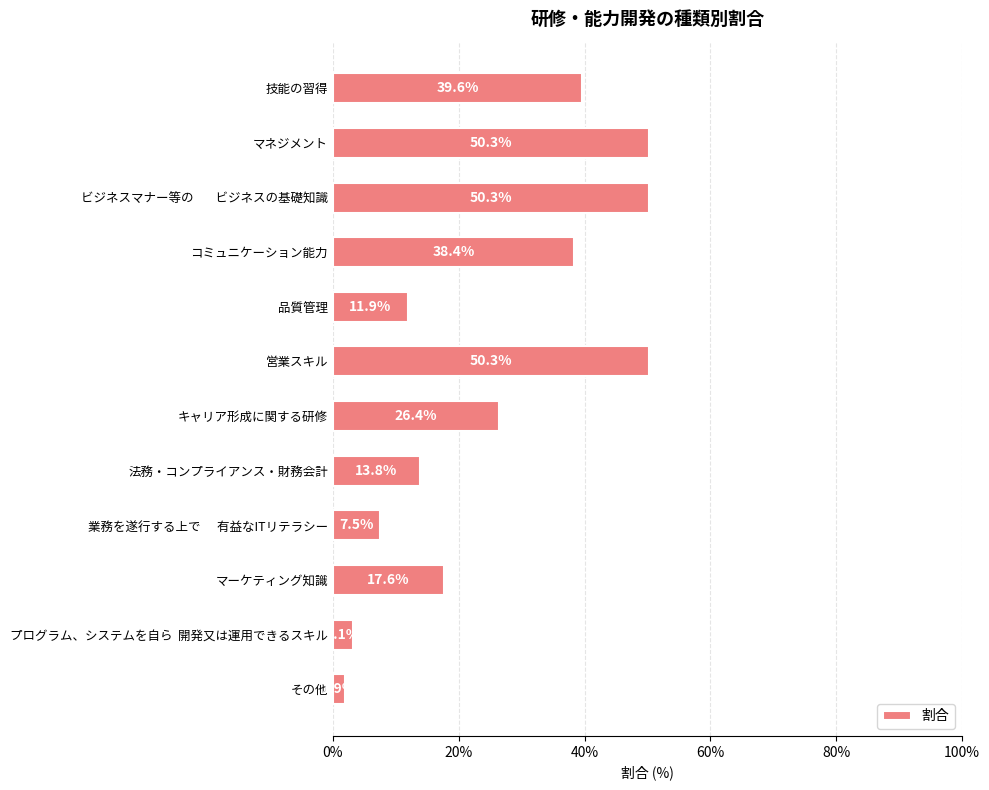

What is the difference between the maximum and second lowest values?

0.5